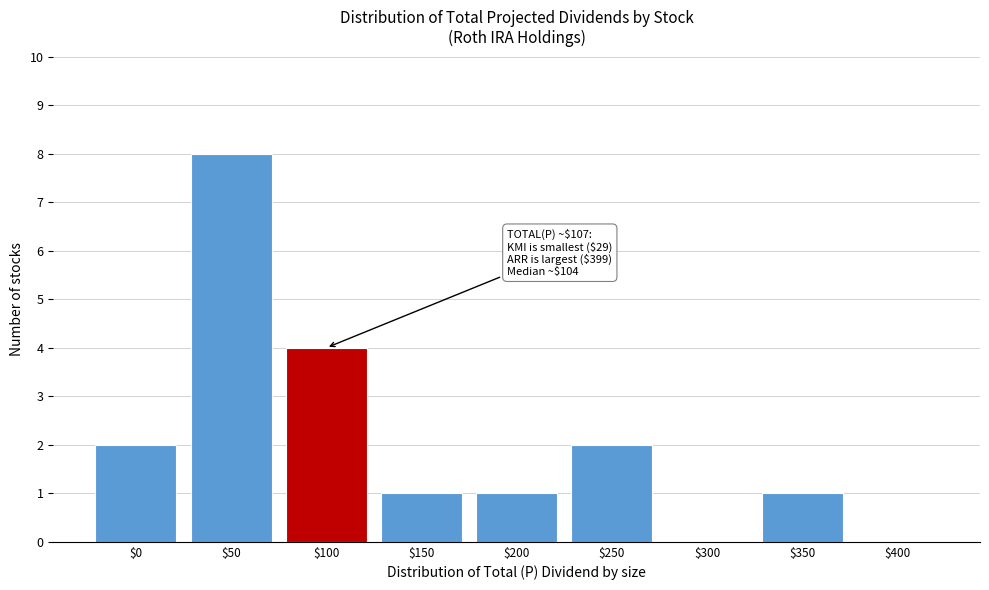

Is it true that the value at $250 is 2?

True